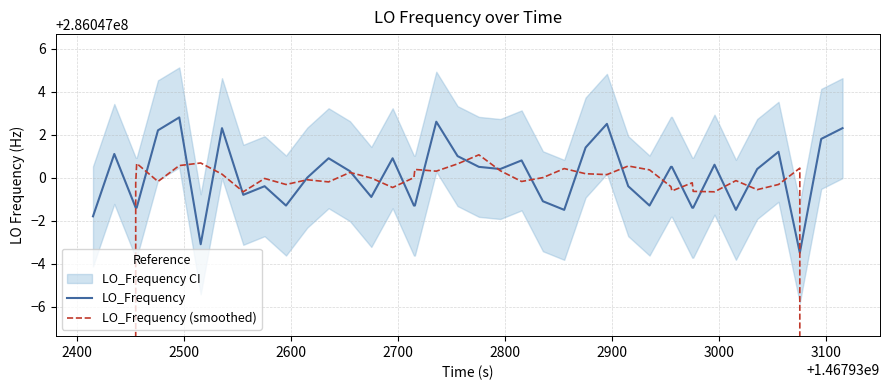

Is the value of LO_Frequency at 24 greater than the value of LO_Frequency (smoothed) at 2400?

Yes